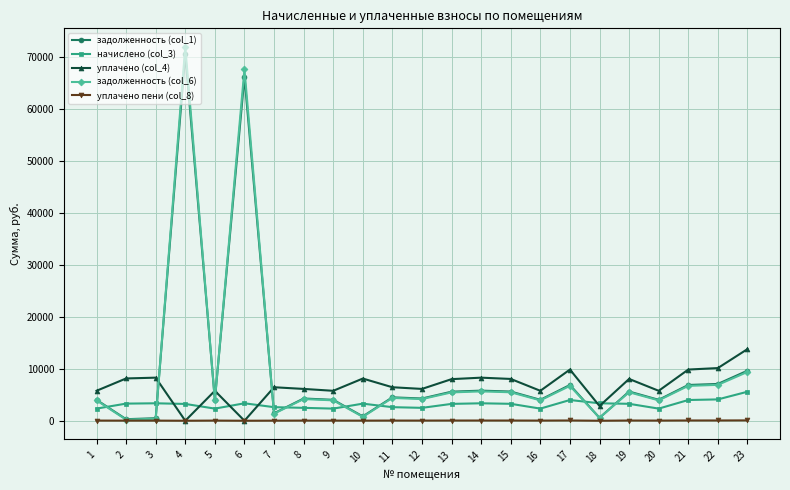

The value of задолженность (col_6) at 18 is 559.4. True or false?

True